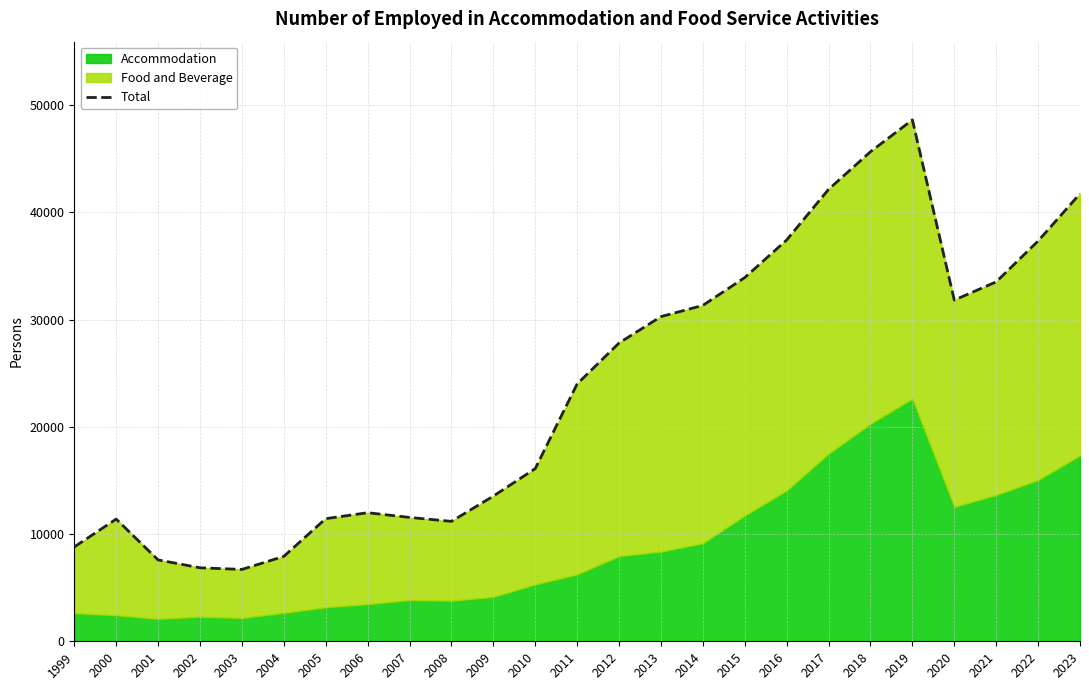

The value at 1999 is 2891.8. True or false?

False